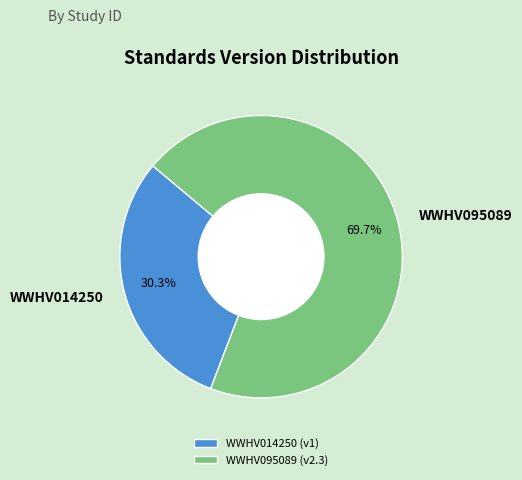

To the nearest percent, what is the average slice percentage?

50%